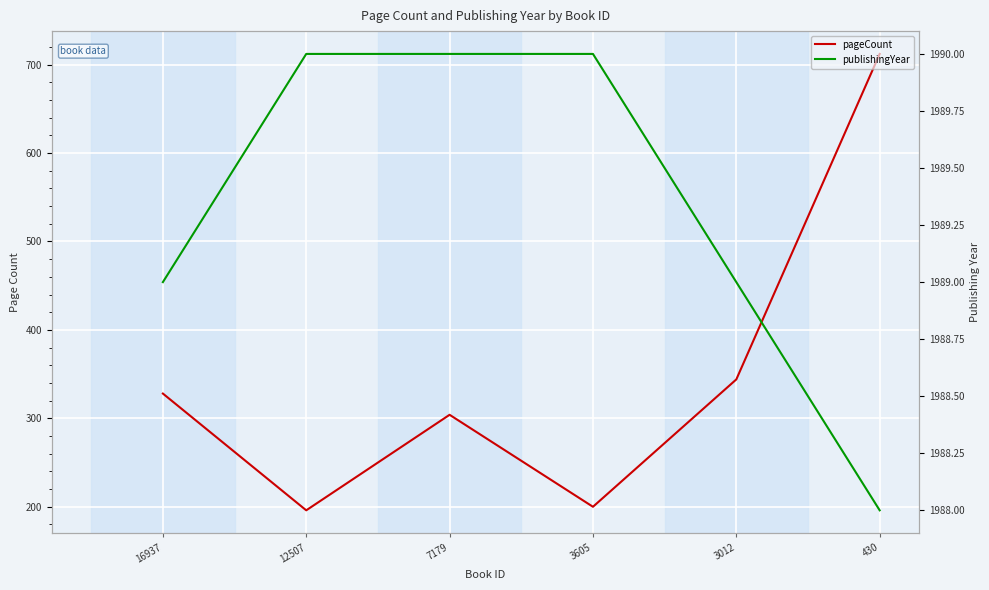

What is the smallest value displayed?

196